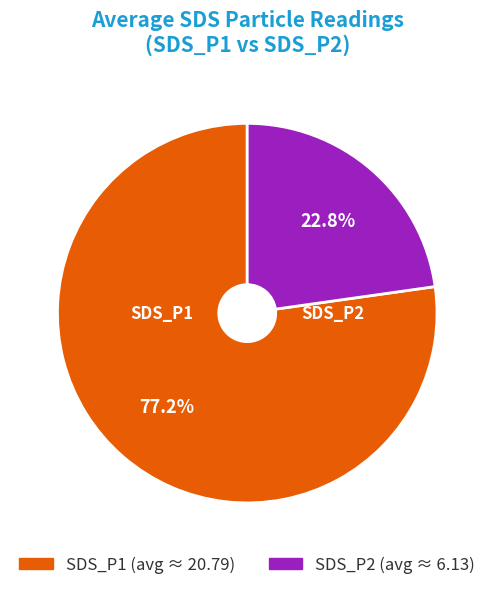

Is there any slice that represents more than half of the pie?

Yes